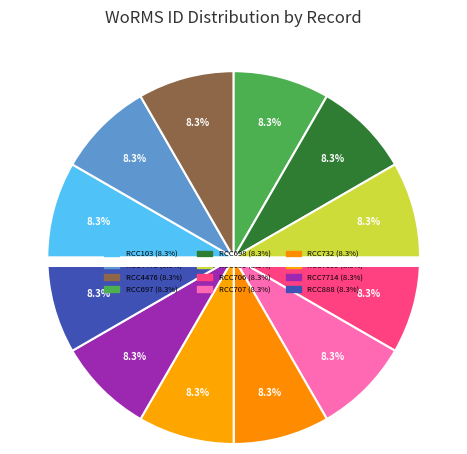

To the nearest percent, what is the average slice percentage?

8%